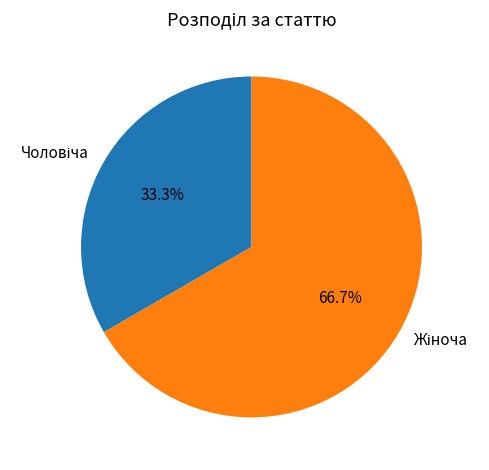

Is there a majority slice in this chart?

Yes